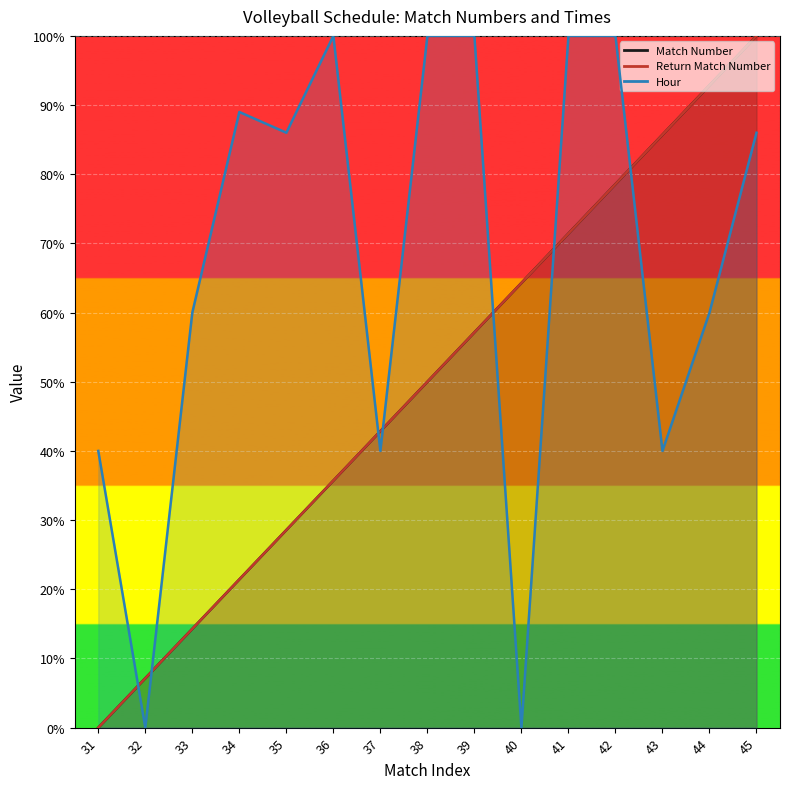

True or false: Match Number and Return Match Number intersect in this chart.

False